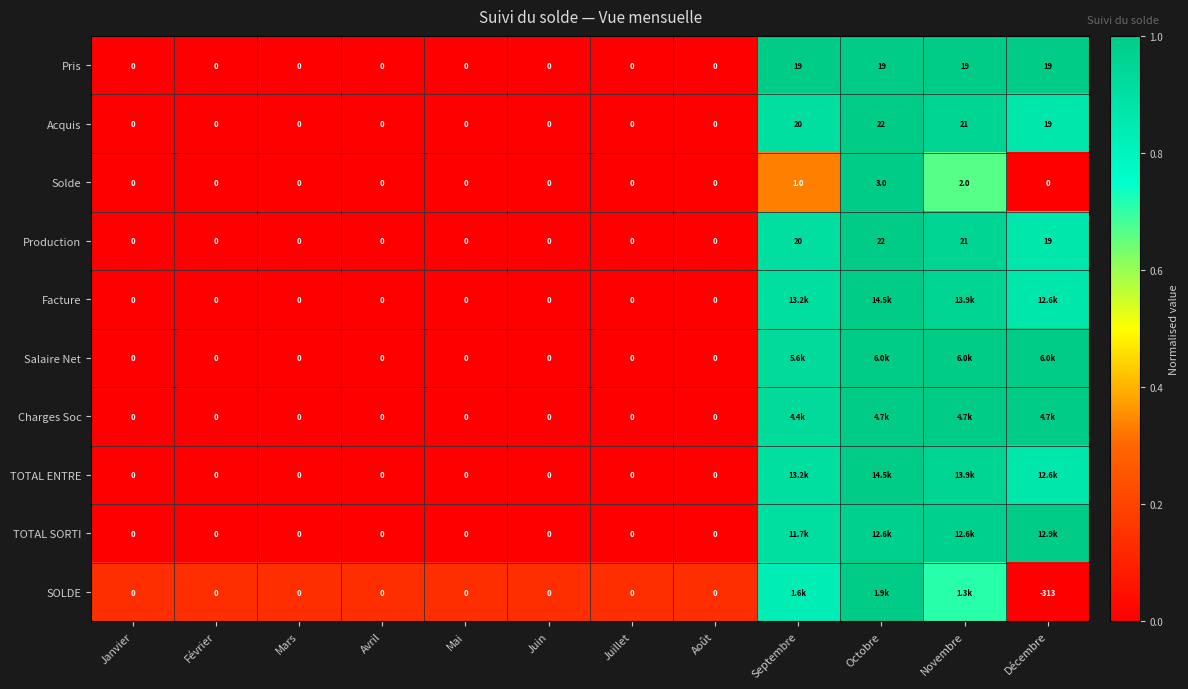

Is the value of SOLDE at Décembre greater than the value of Solde at Décembre?

No